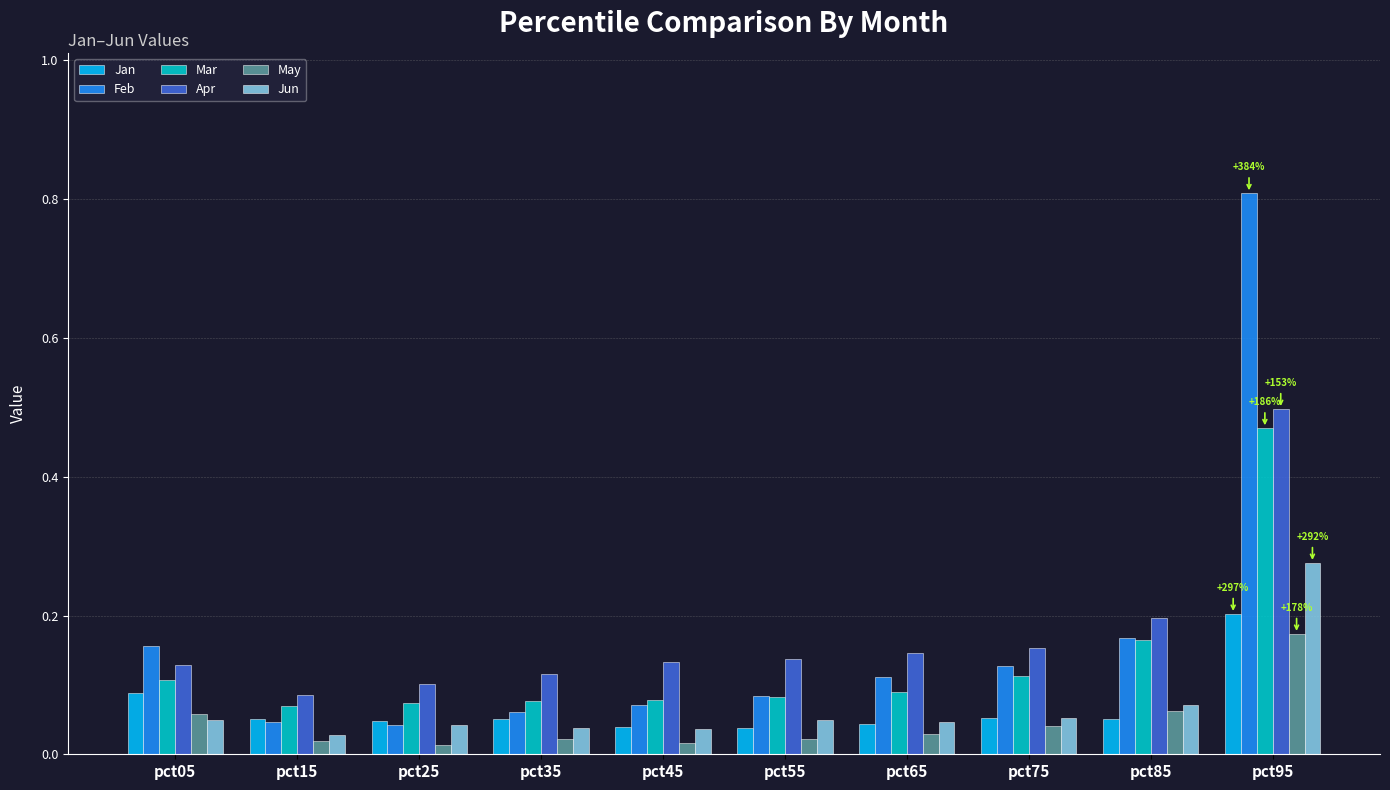

What are all the series names shown in the legend?

Jan, Feb, Mar, Apr, May, Jun